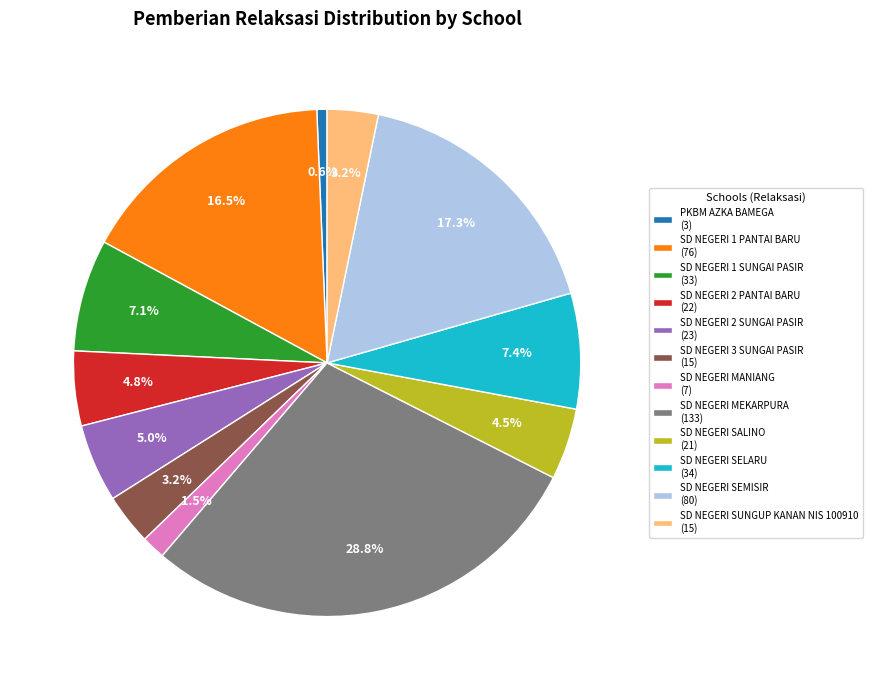

Which category has the biggest portion of the pie?

SD NEGERI MEKARPURA